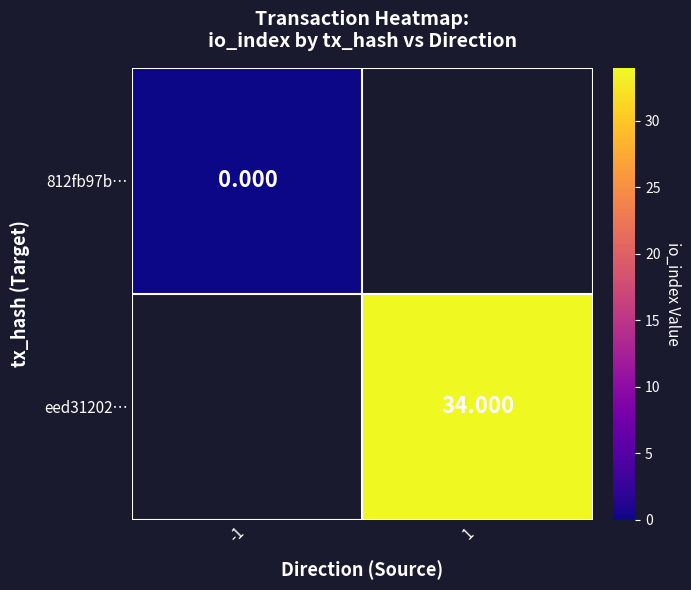

Is the value of eed31202… at 1 greater than the value of 812fb97b… at -1?

Yes